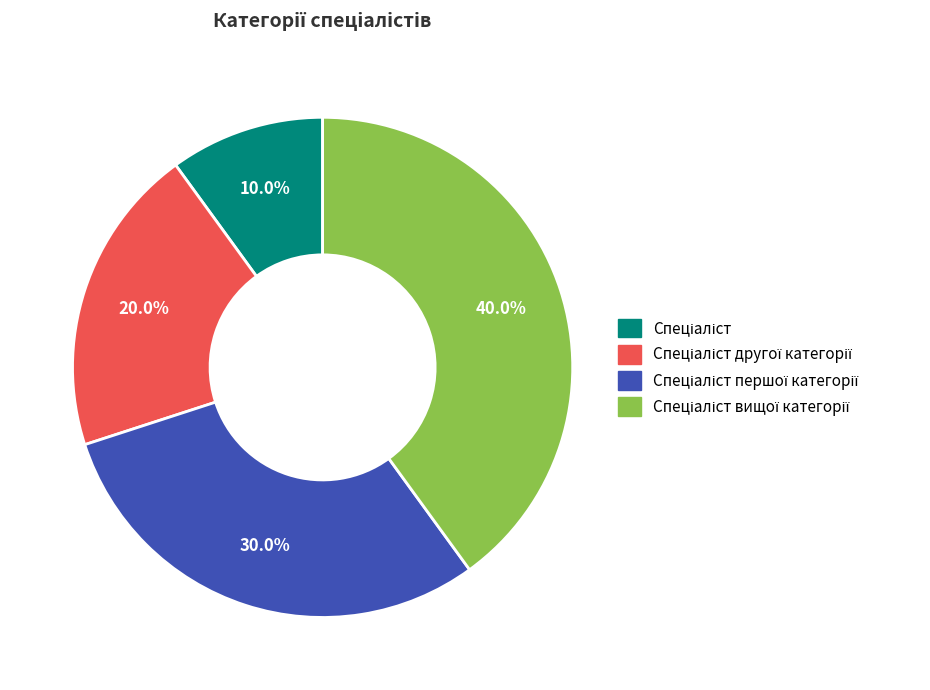

How many segments does this pie chart have?

4